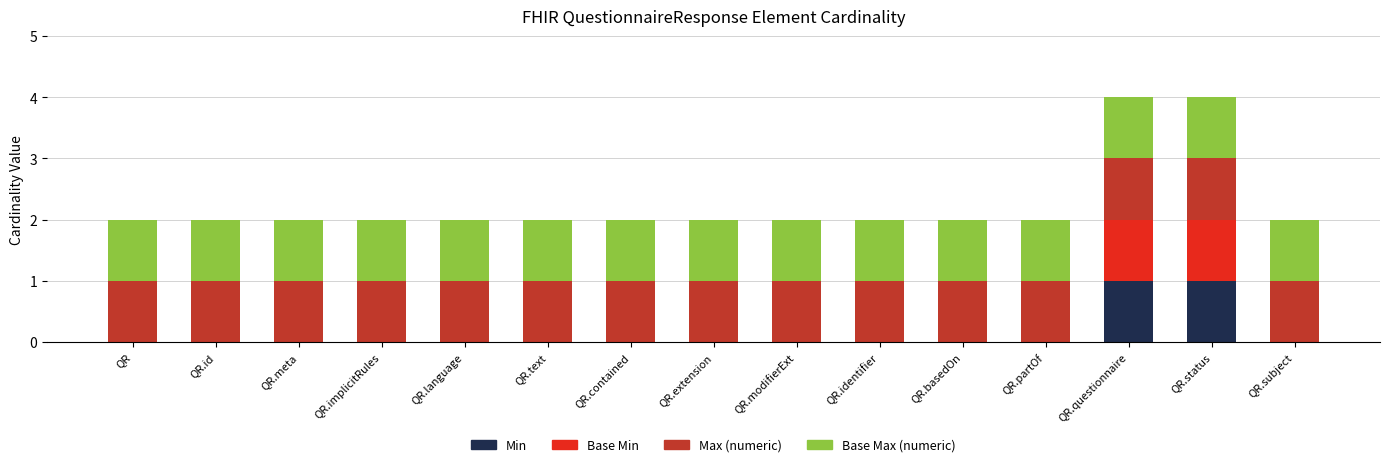

The Min series shows 0 at QR.status. True or false?

False